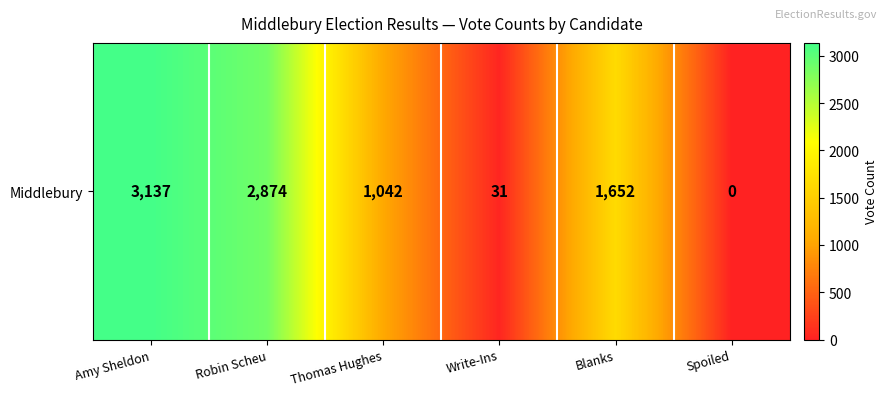

Where does the data first go above 1652?

Amy Sheldon